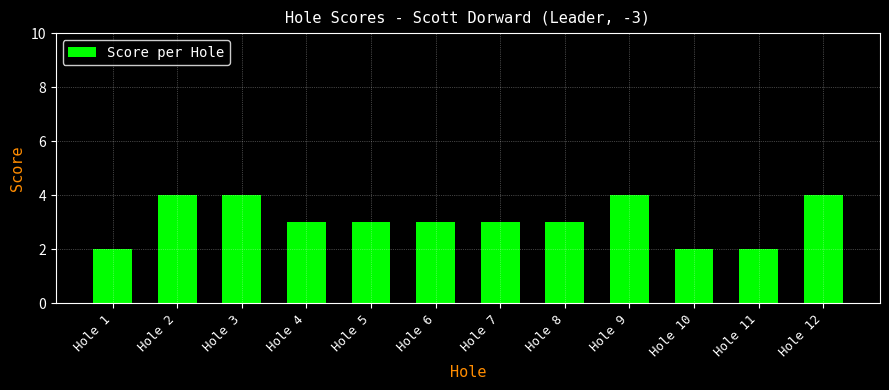

Between Hole 10 and Hole 8, which is larger?

Hole 8